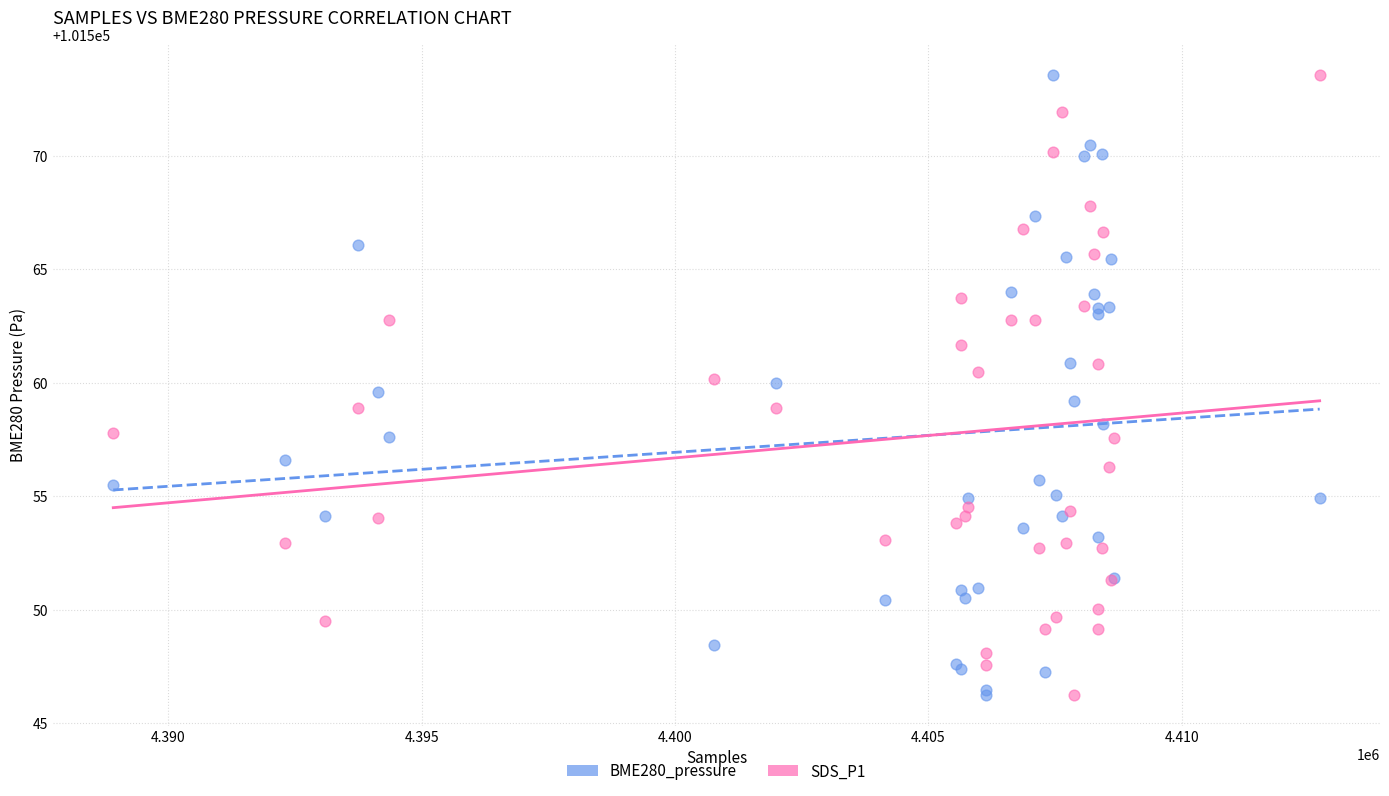

What is the X range (max minus min) for the scatter plot?

23808.0